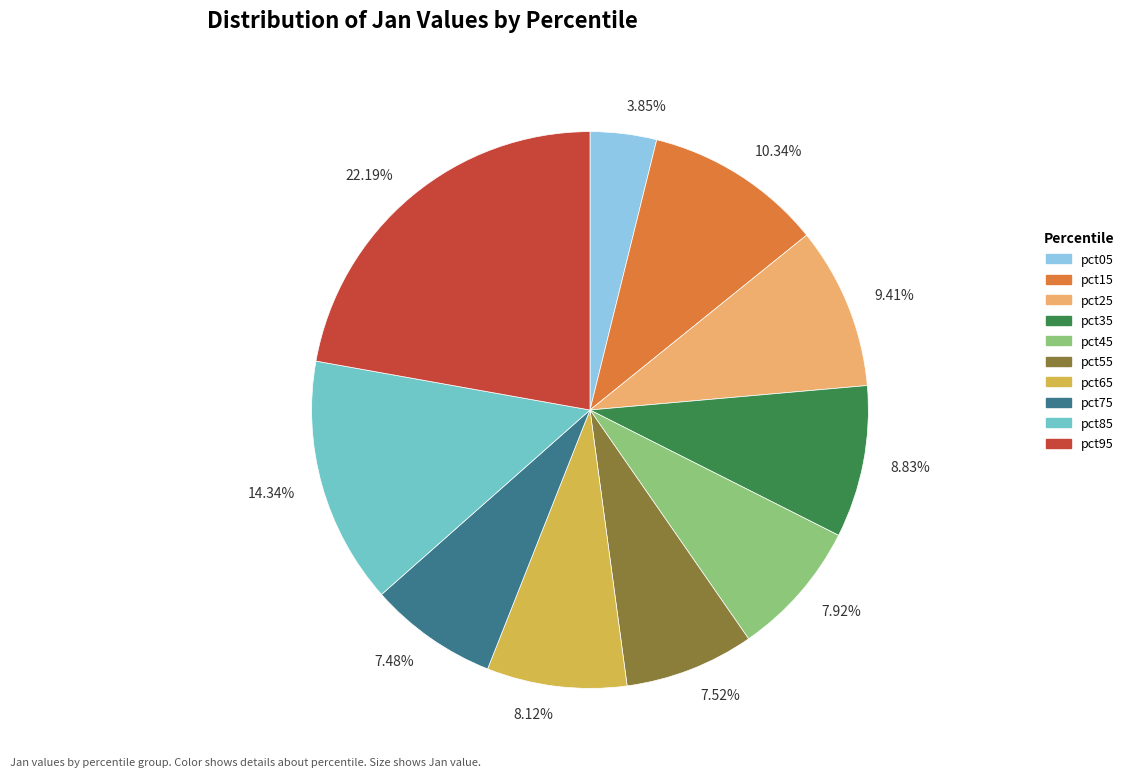

Which slice is the largest?

22.19%